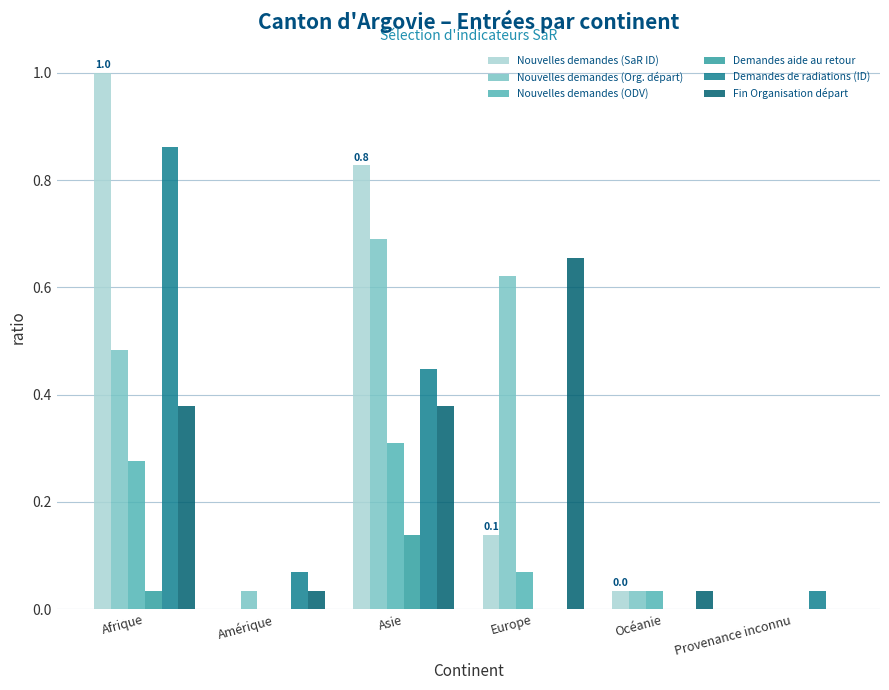

The Demandes aide au retour series shows 0.1 at Amérique. True or false?

False